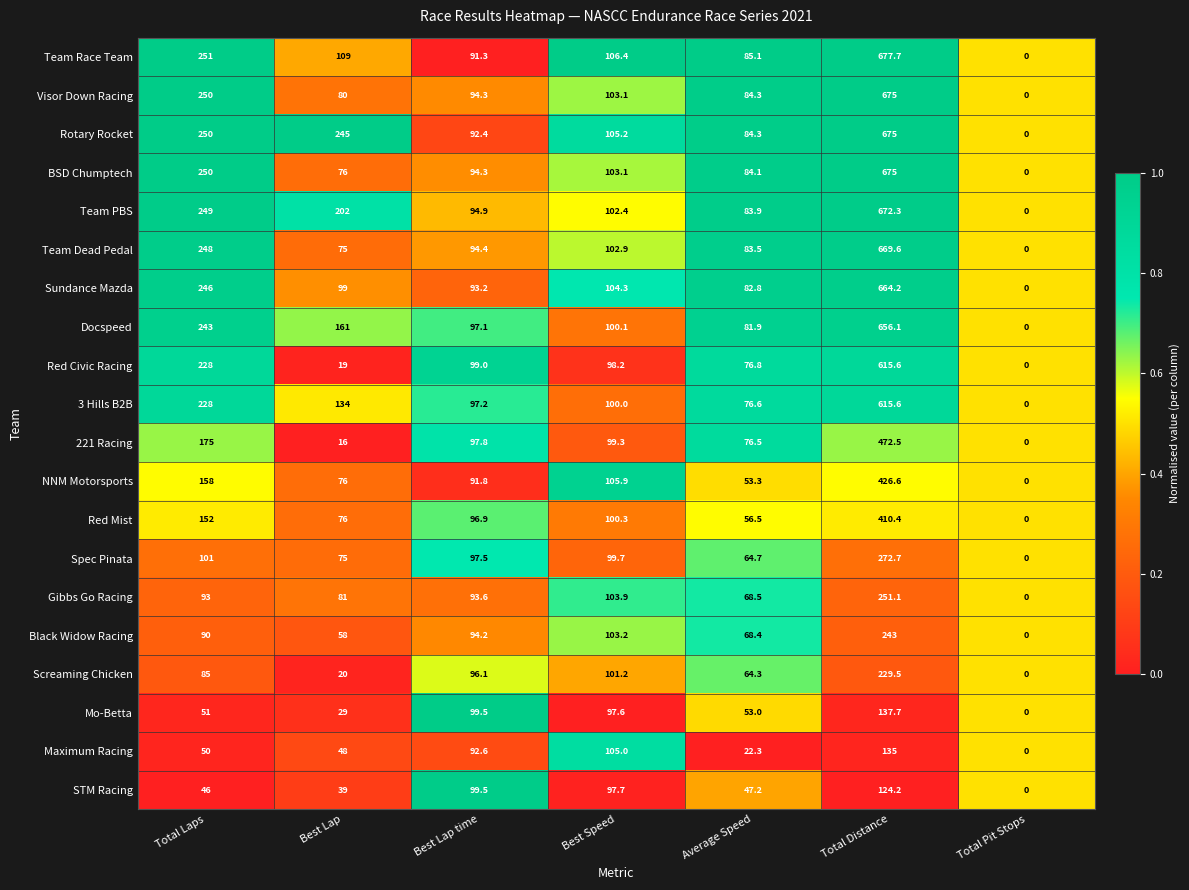

Which category has the lowest value in the Mo-Betta series?

Total Pit Stops